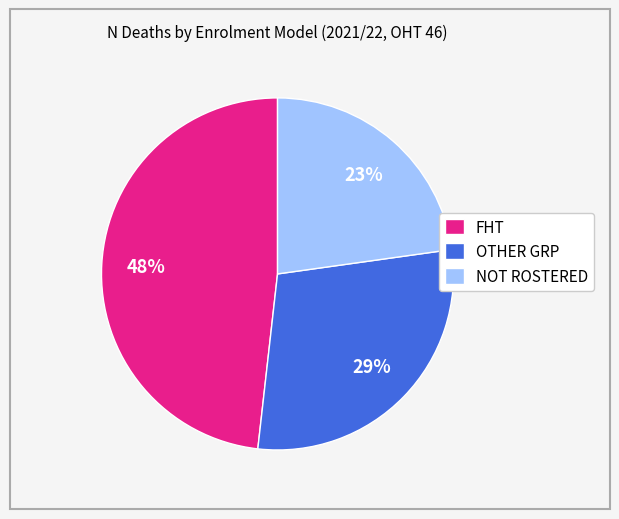

Does any single category account for the majority?

No